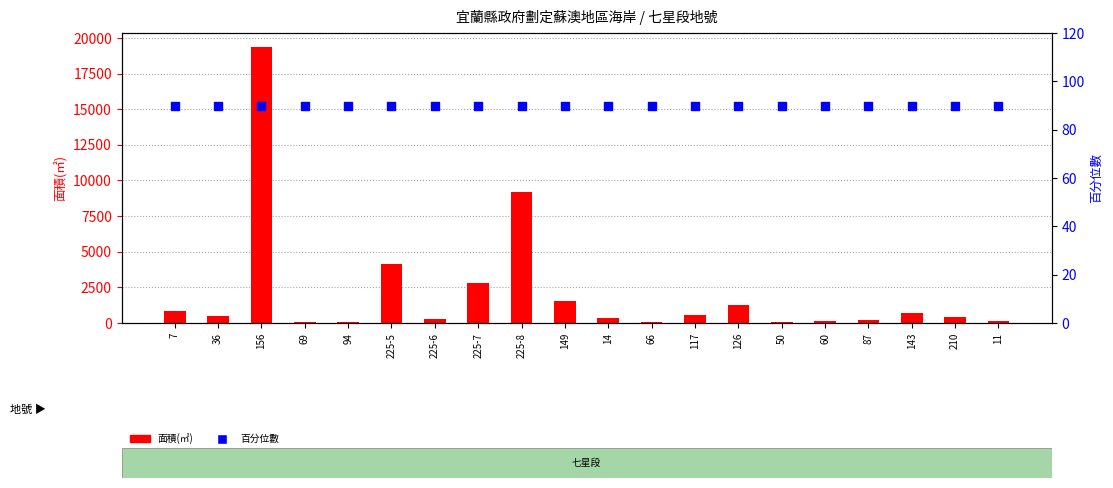

Which series has the largest Y range (max minus min)?

面積(㎡)